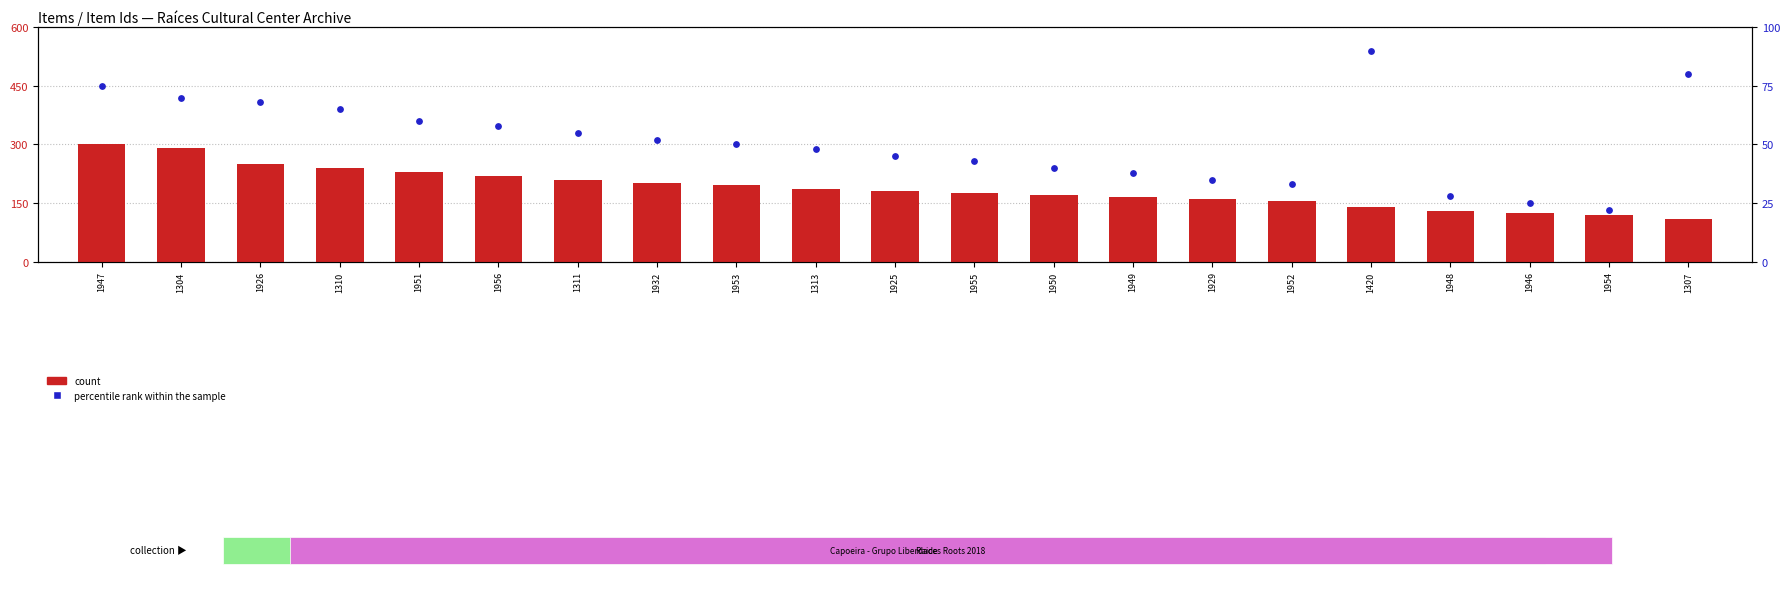

What are all the series names shown in the legend?

count, percentile rank within the sample